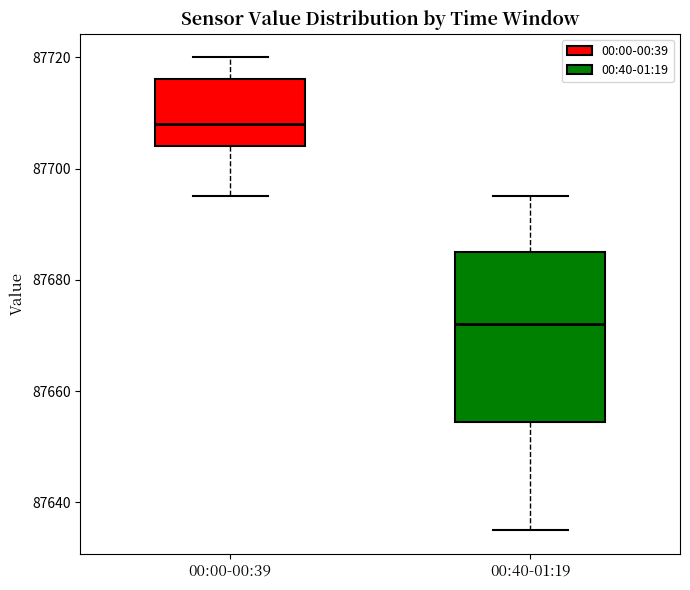

Reading left to right, read every box against the y-axis: the position of its median line, the range the box covers, and the ends of its whiskers. The values are not printed on the chart, so give them approximately, as read against the axis.

00:00-00:39: median 87708, box 87704 to 87716, whiskers 87696 to 87720
00:40-01:19: median 87672, box 87654 to 87686, whiskers 87636 to 87696